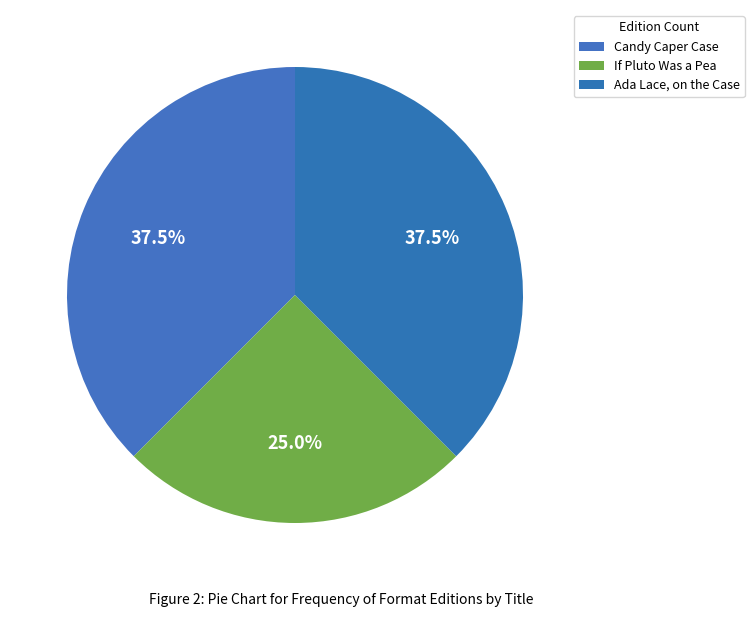

How many slices are in this pie chart?

3